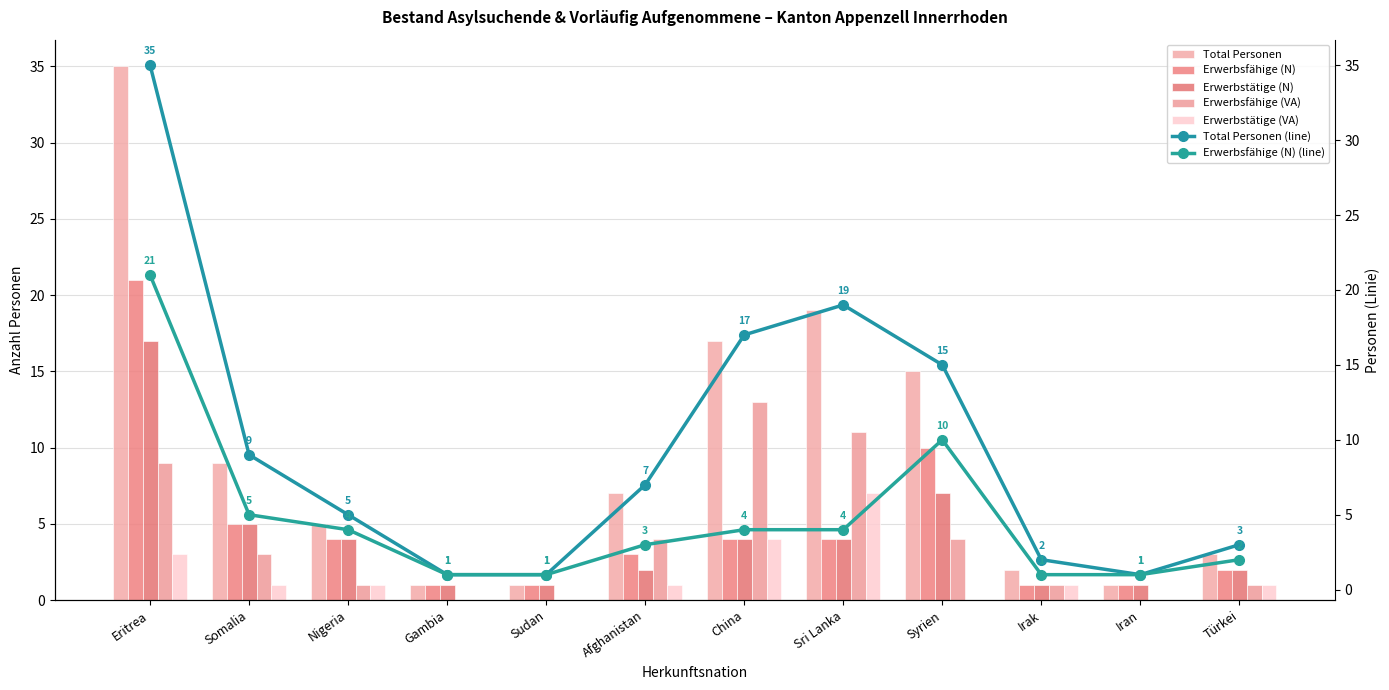

Which series has the largest total across all categories?

Total Personen